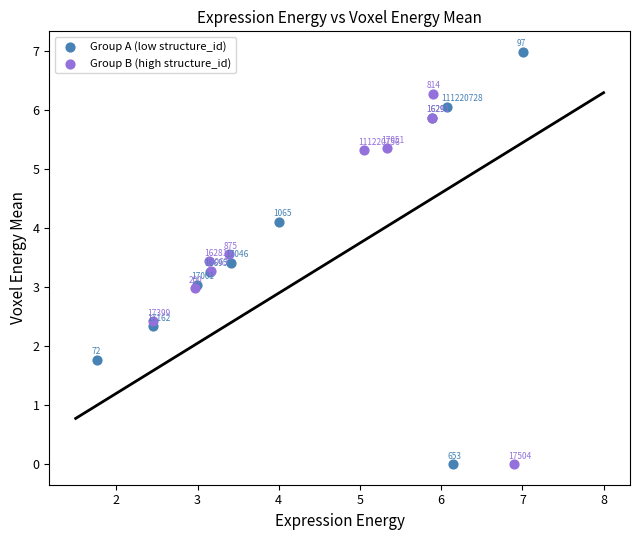

Which series has the largest Y range (max minus min)?

Group A (low structure_id)